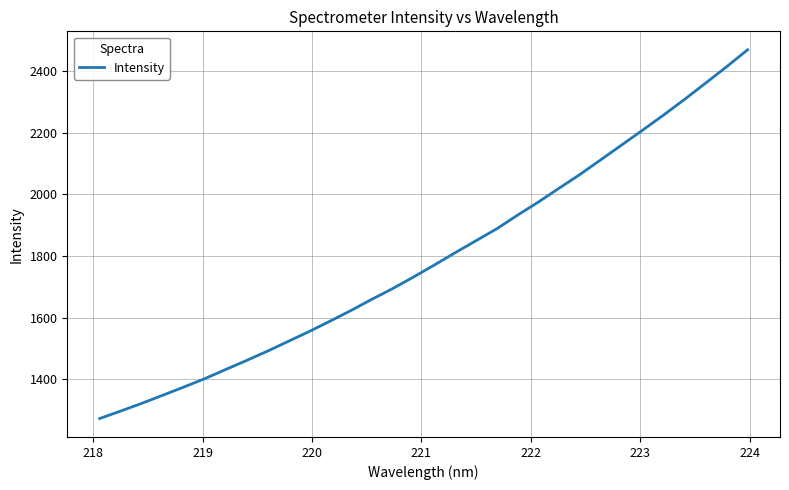

What is the smallest value displayed?

1271.7